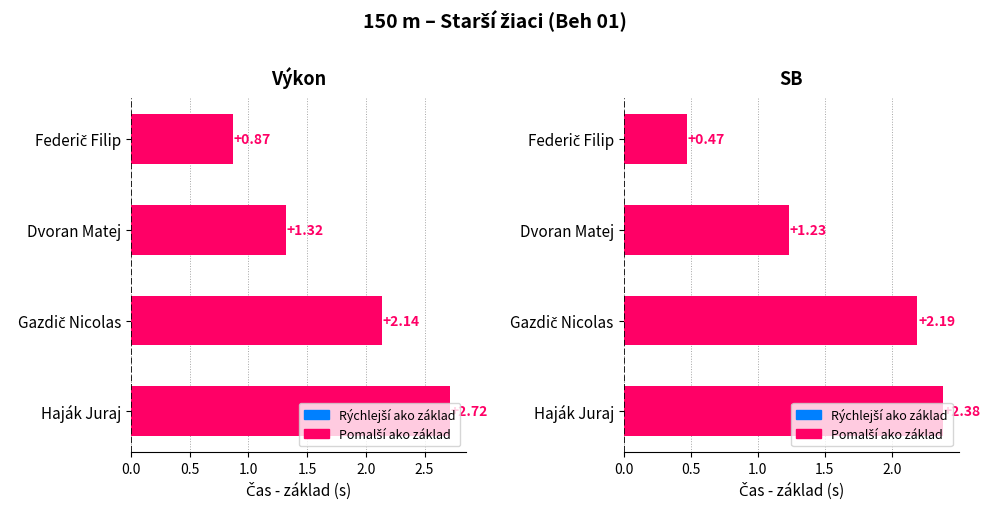

List the series in order of their overall mean, lowest first.

SB, Výkon